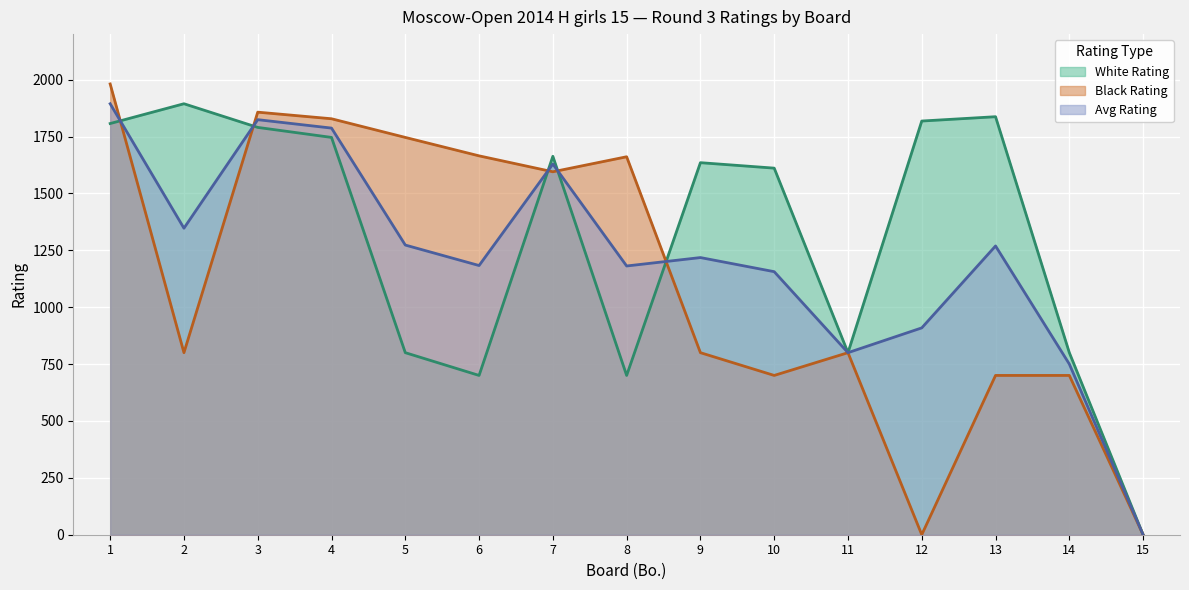

What is the sum of all White Rating values?

19601